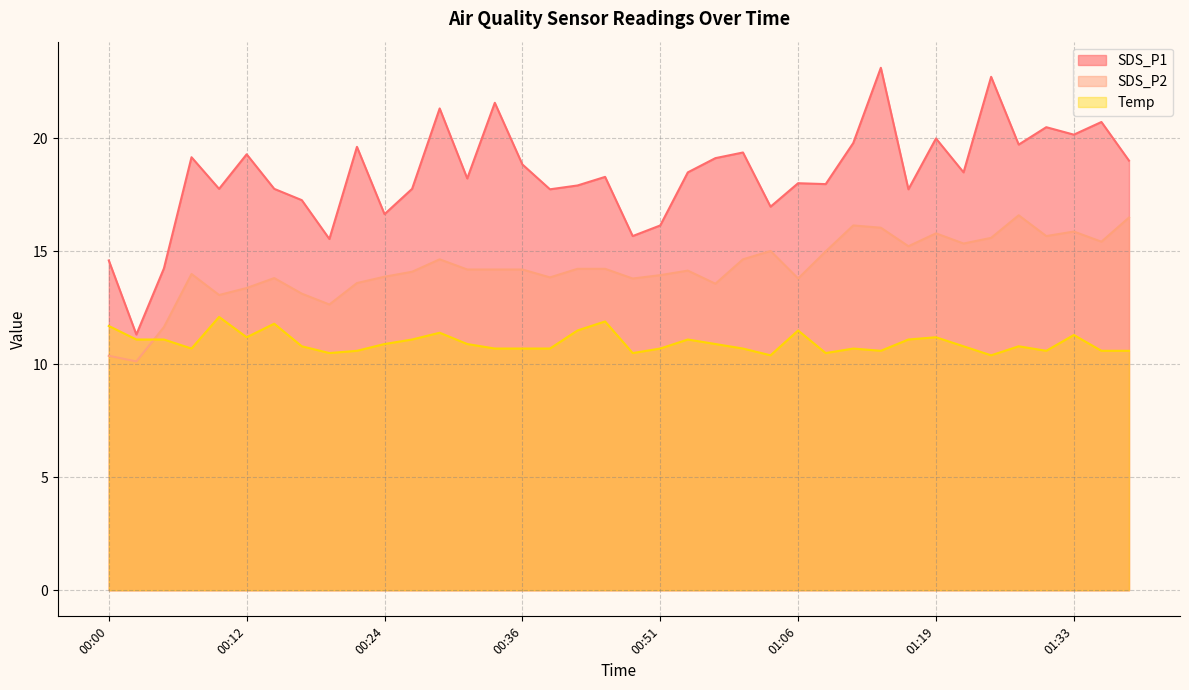

What is the sum of the Temp values at 00:34 and 01:01?

21.1